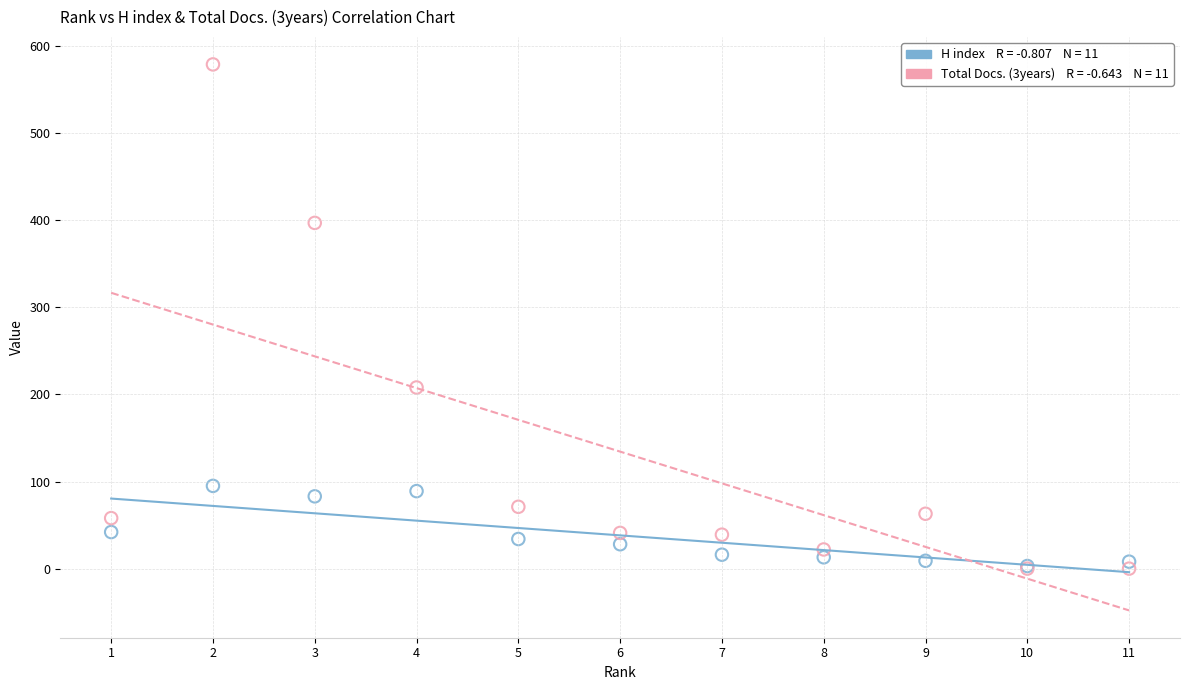

Across all series, what Y value is closest to 289?

208